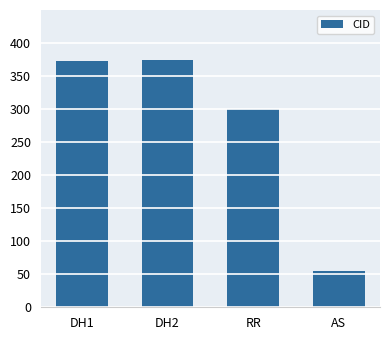

Approximately how many times larger is the value at DH1 compared to RR?

1.2